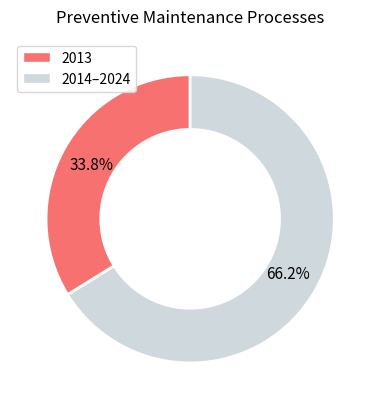

Is 2013 the majority of the pie?

No